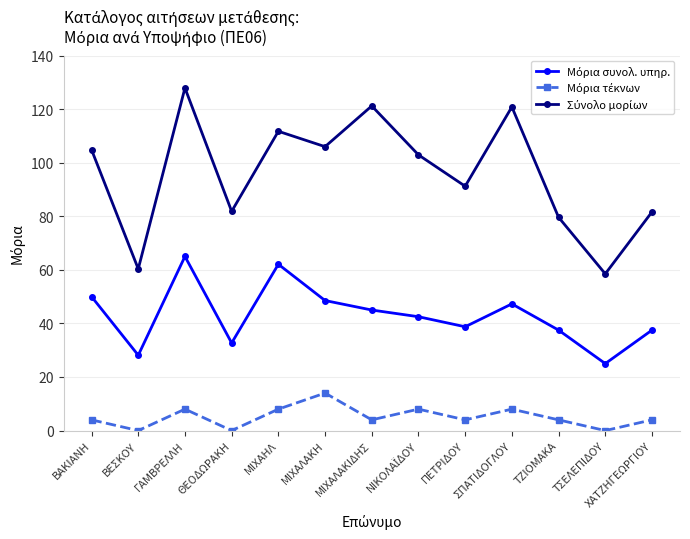

At which category is the sum across all series the highest?

ΓΑΜΒΡΕΛΛΗ